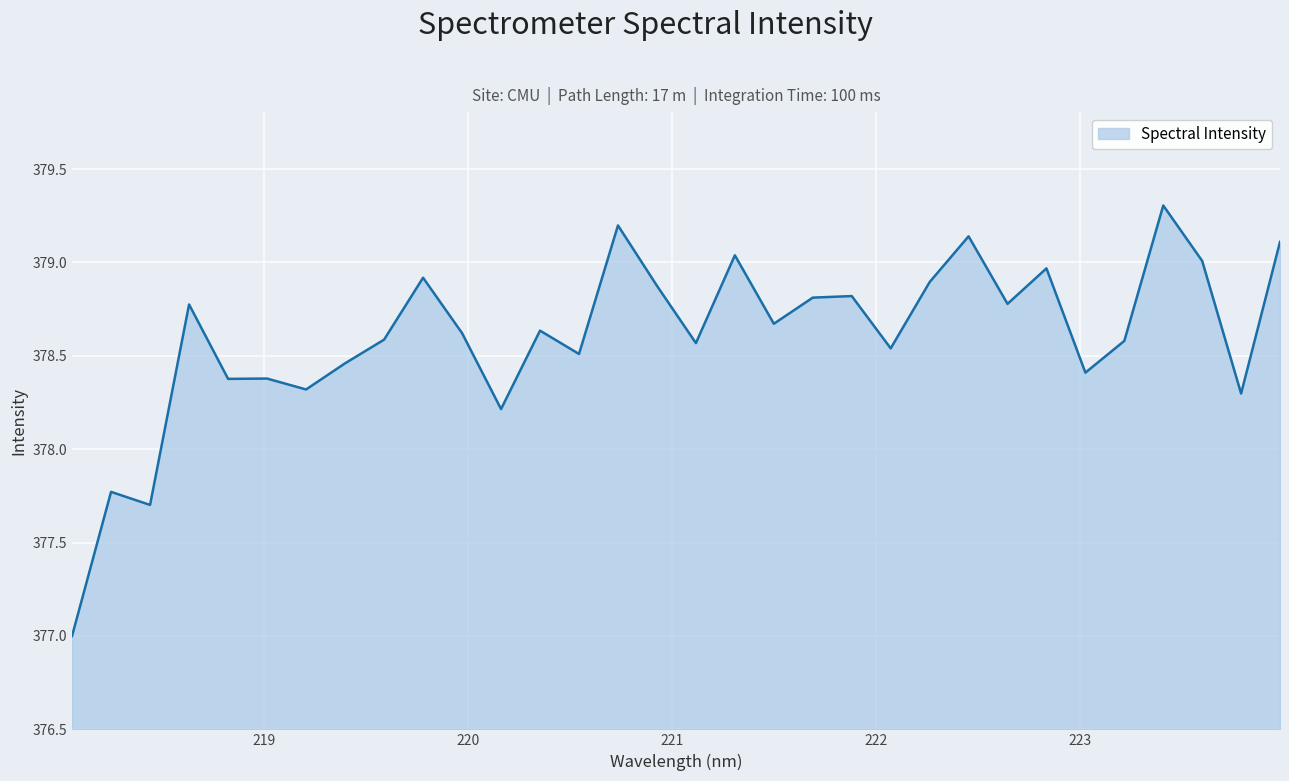

What is the minimum value shown in the chart?

377.0